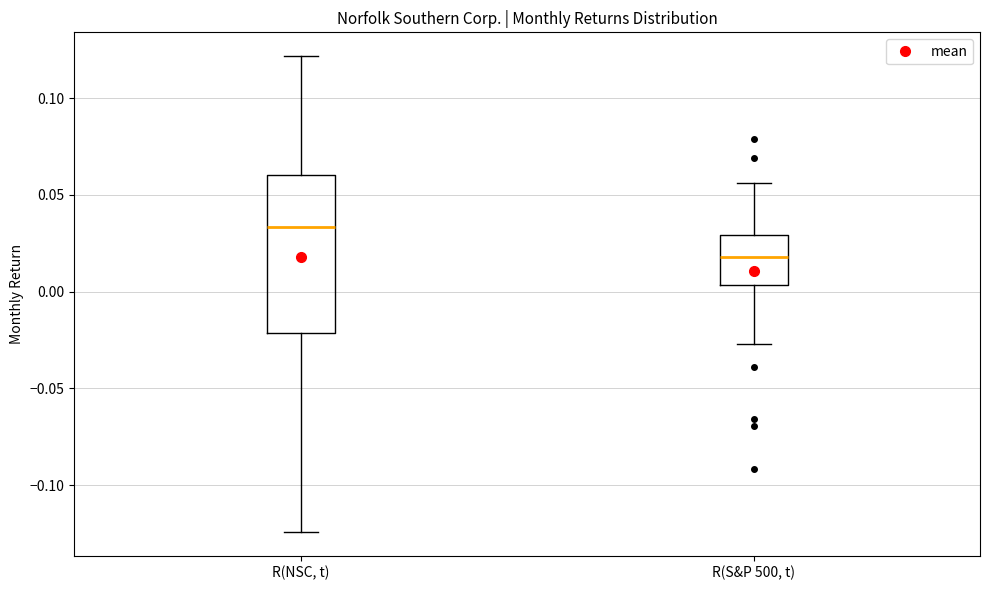

Comparing the boxes themselves (not the whiskers), which one is the tallest?

R(NSC, t)